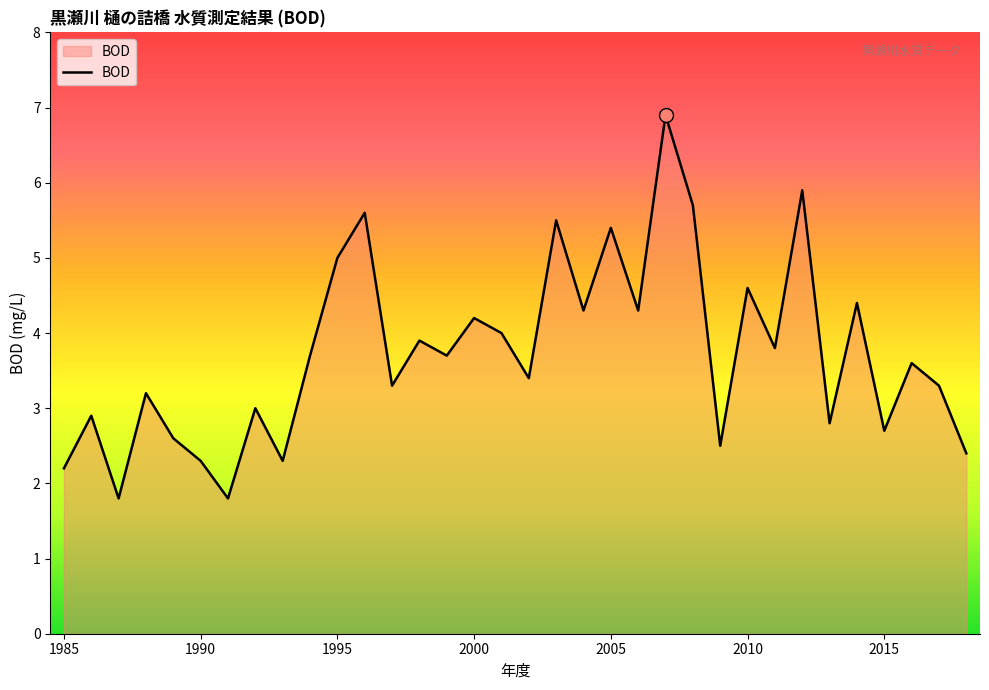

Count the number of categories in the chart.

34